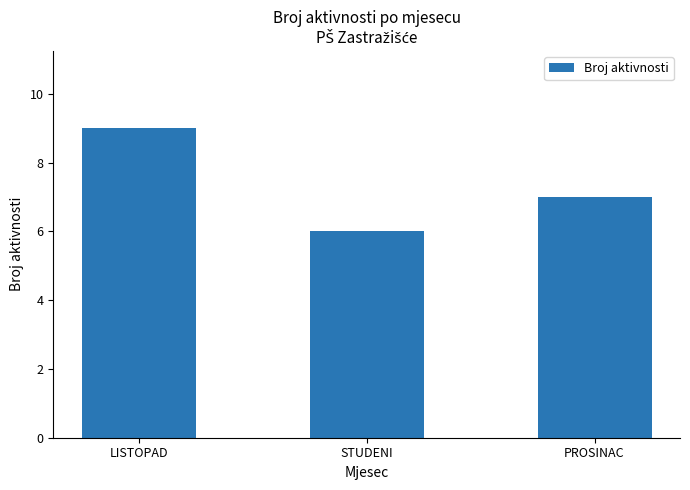

At which category does the chart reach its peak across all series?

LISTOPAD